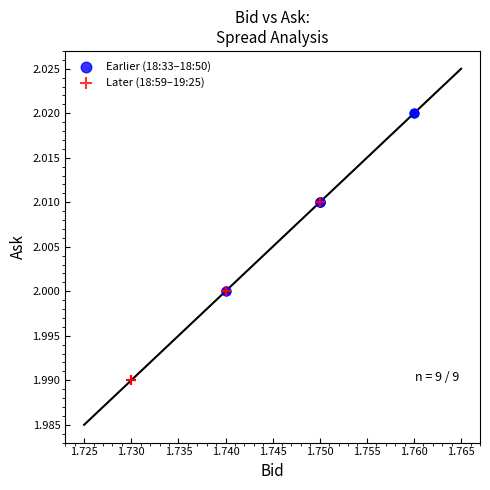

Which series contains the lowest Y value?

Later (18:59–19:25)